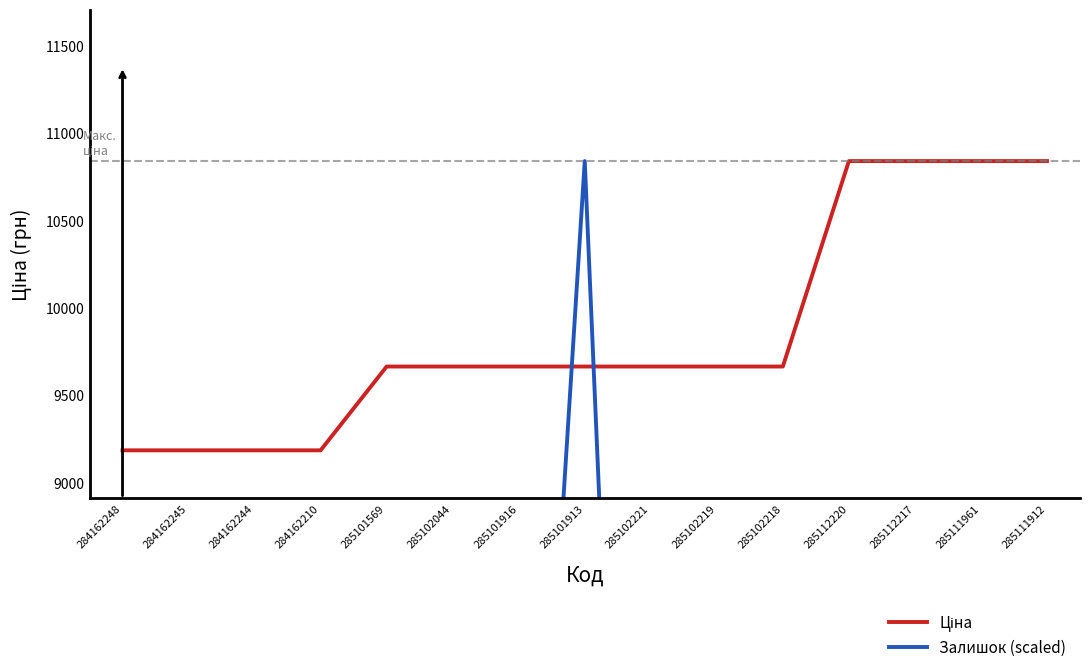

What is the average value of the Ціна series?

9850.2